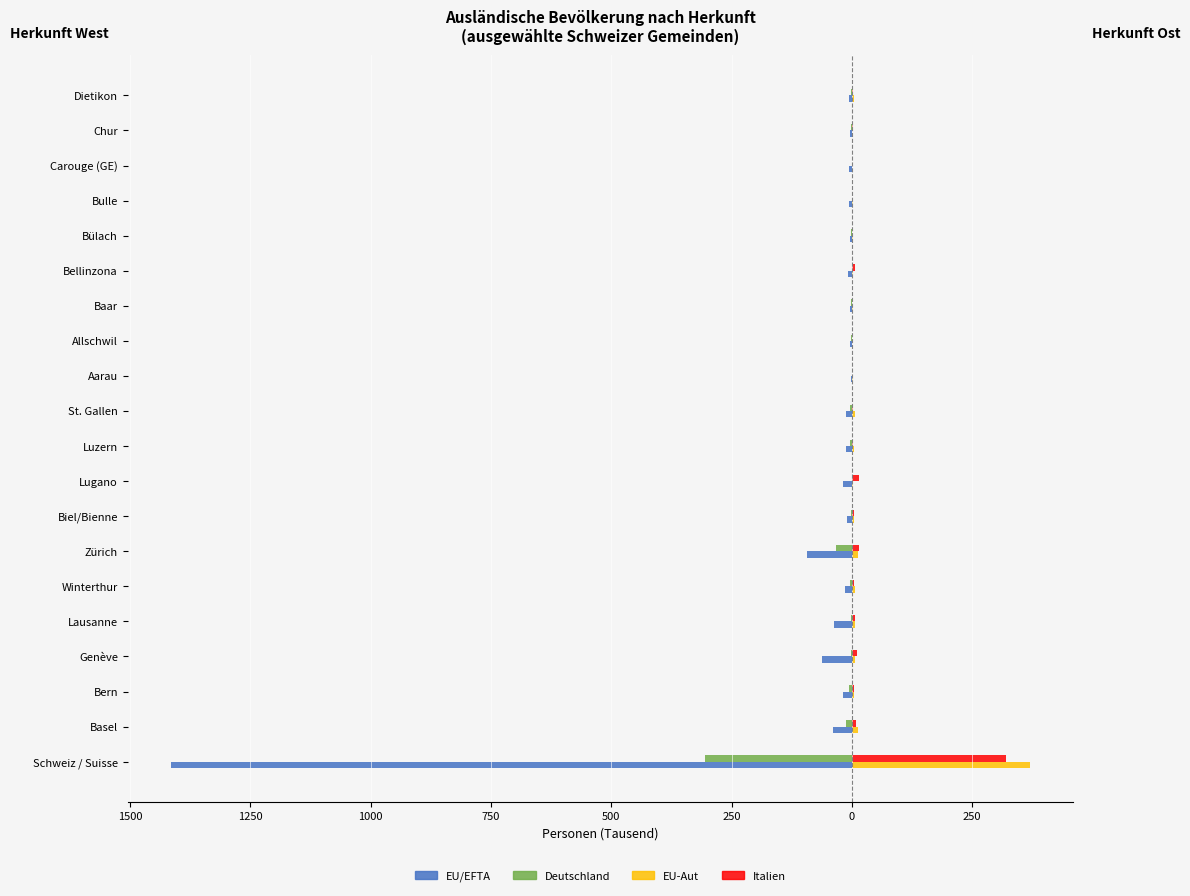

What are all the series names shown in the legend?

EU/EFTA, Deutschland, EU-Aut, Italien